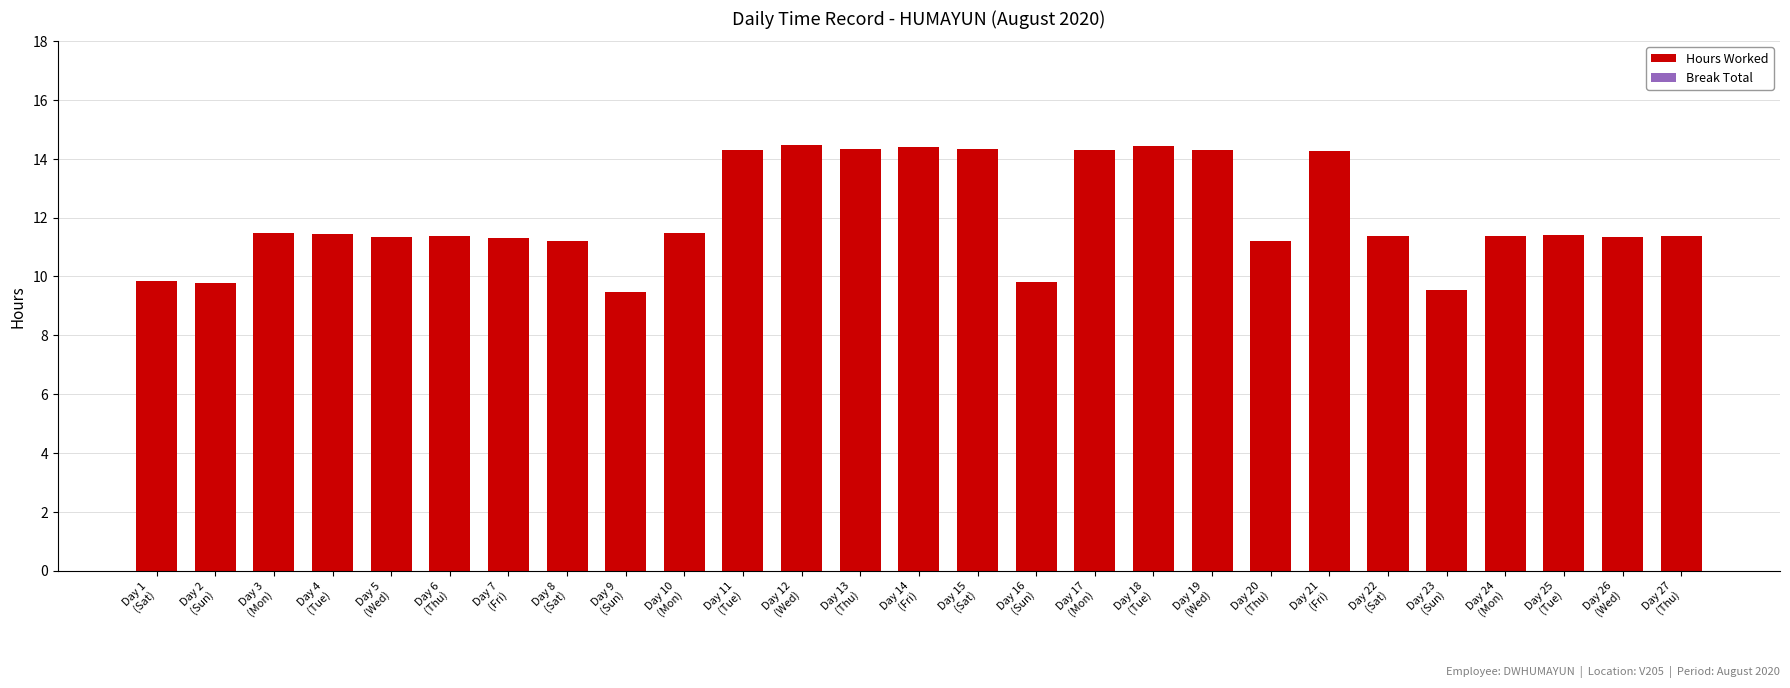

What is the value of the 22nd bar from the left?

11.4